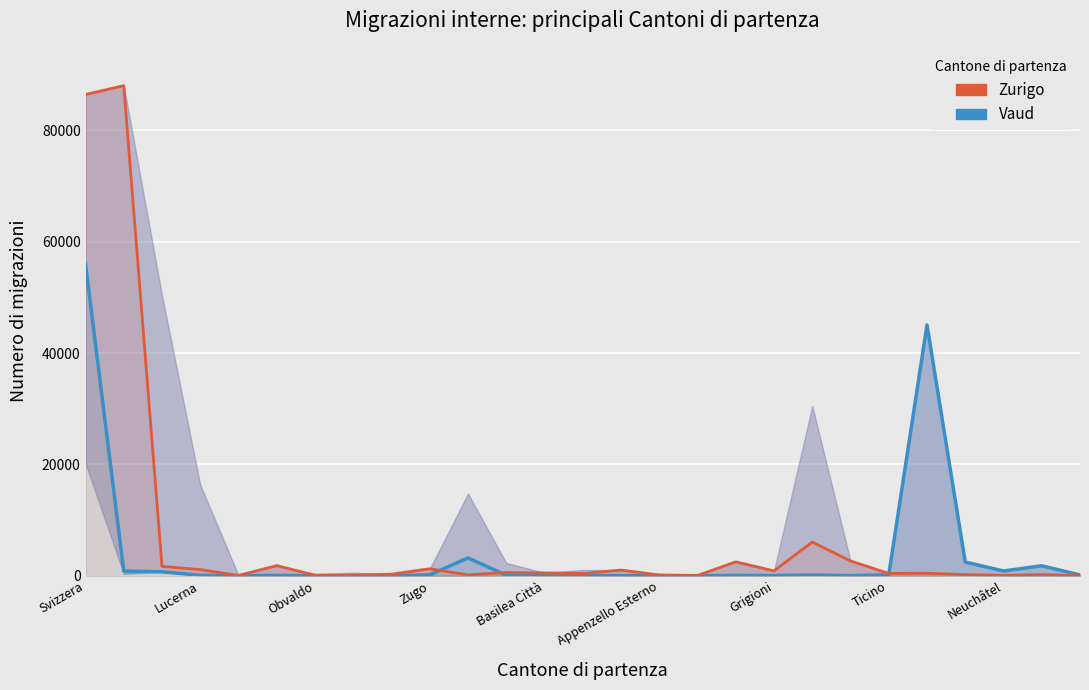

Between which two adjacent categories do Zurigo and Vaud first intersect?

9 and 10